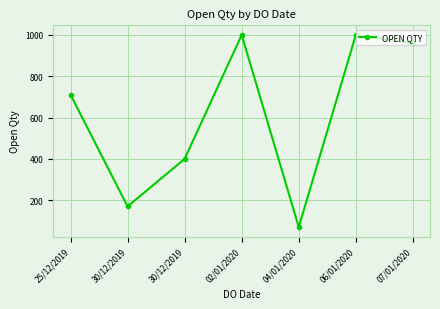

At which category does the data reach its first local peak?

02/01/2020